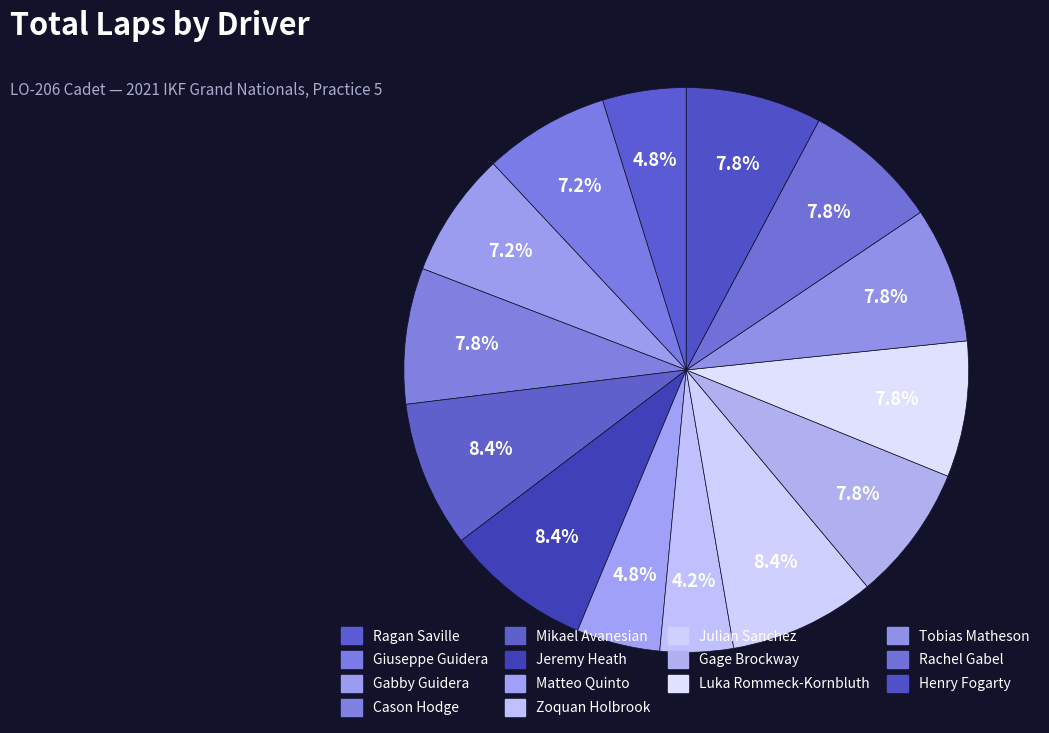

What portion of the pie excludes Matteo Quinto?

95.2%